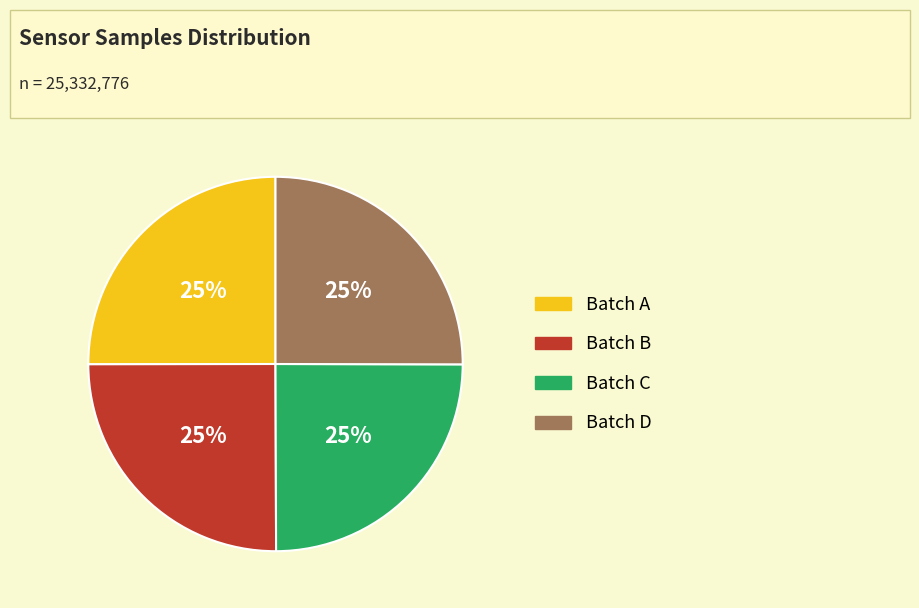

How many slices are in this pie chart?

4